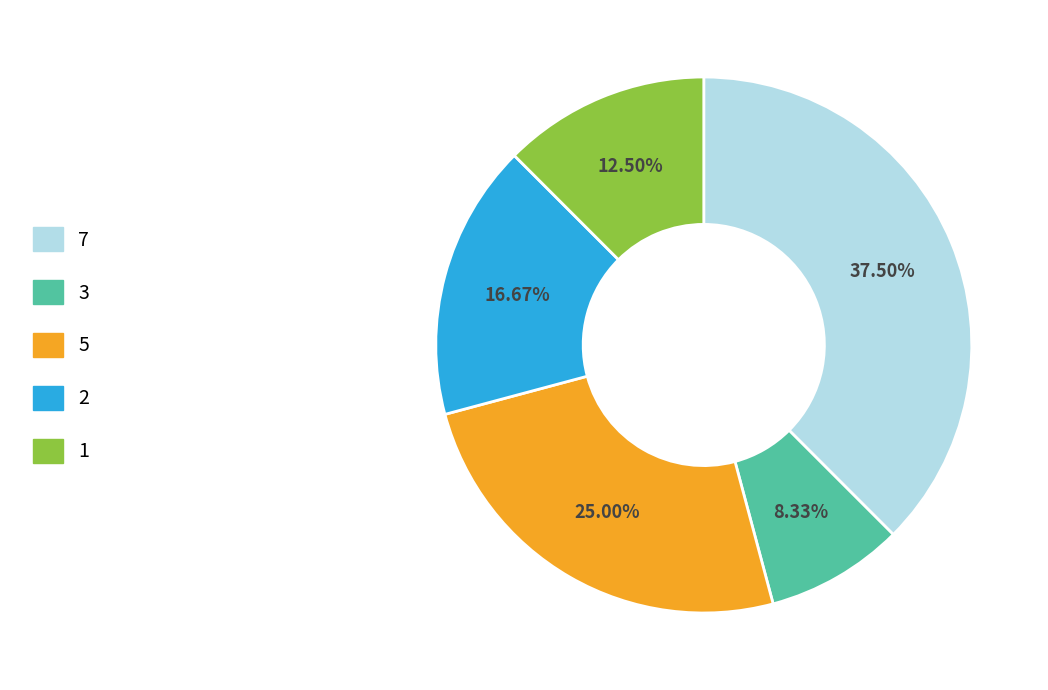

Approximately how many times larger is the value at 5 compared to 2?

1.5